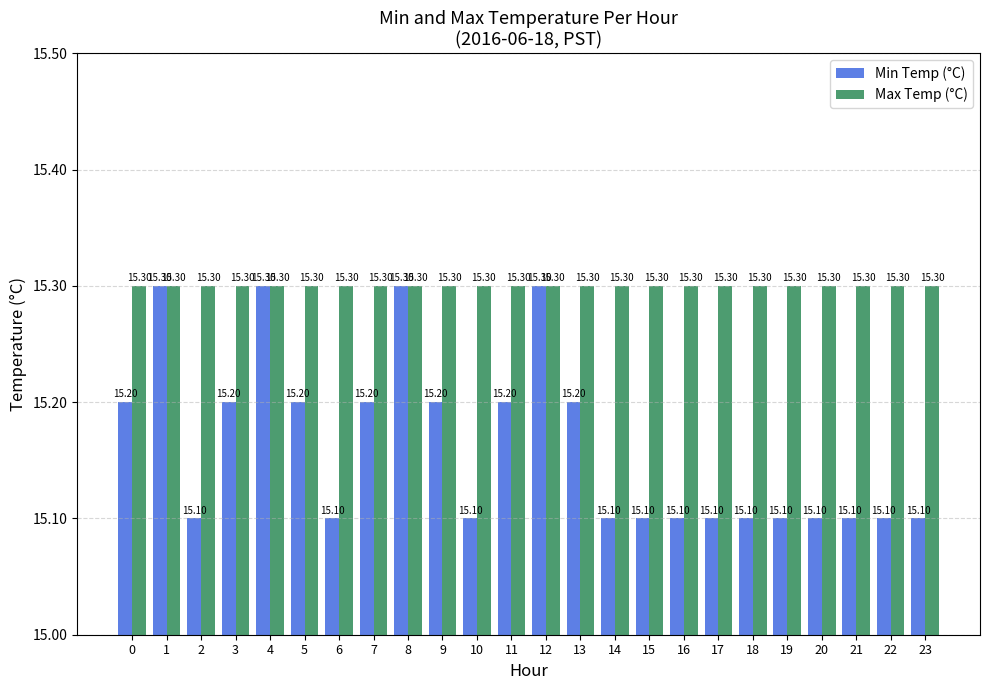

Is the value of Max Temp (°C) at 19 greater than the value of Min Temp (°C) at 14?

Yes